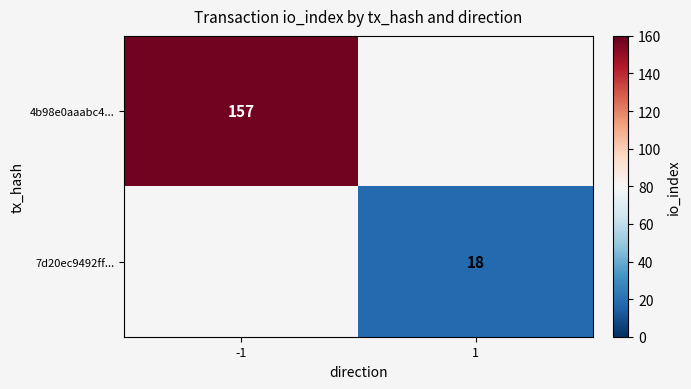

The 4b98e0aaabc4... series shows 157 at -1. True or false?

True